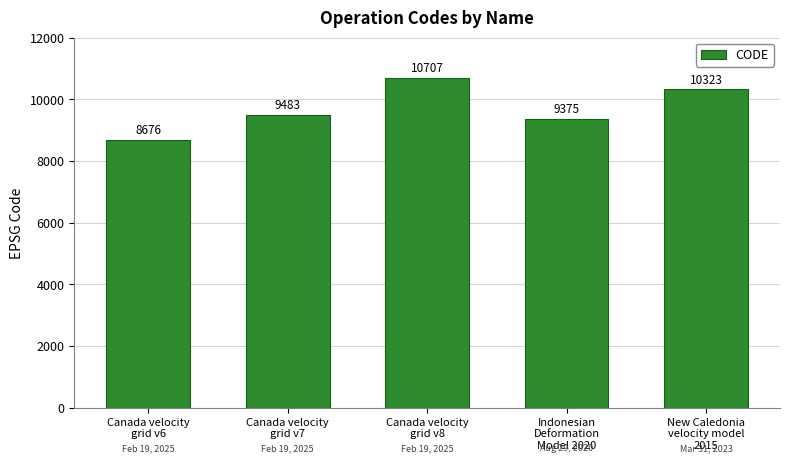

The value at New Caledonia
velocity model
2015 is 10323. True or false?

True